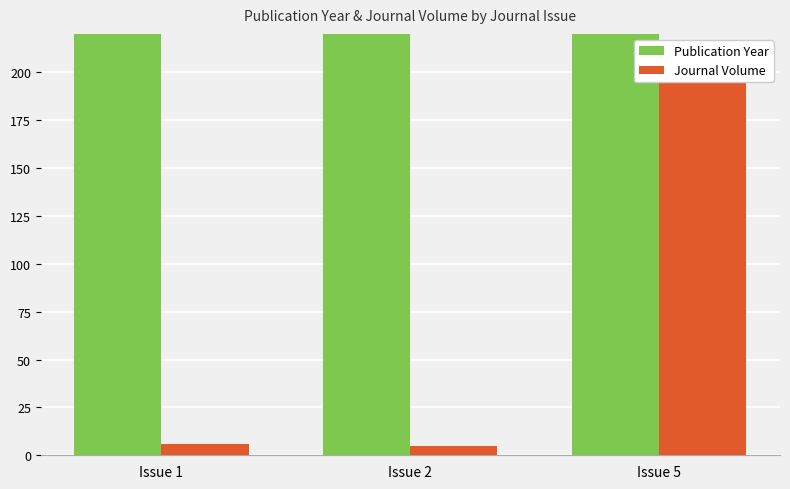

At which label does Journal Volume first exceed 6?

Issue 5